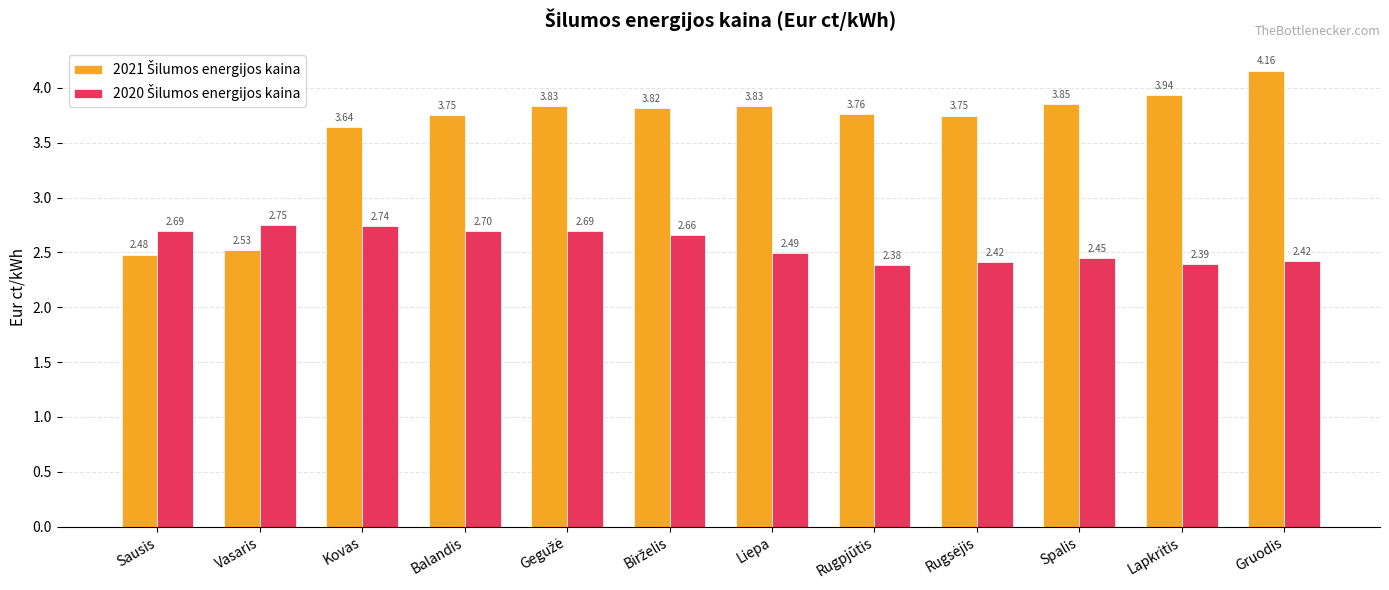

At how many categories does at least one series exceed 3?

10